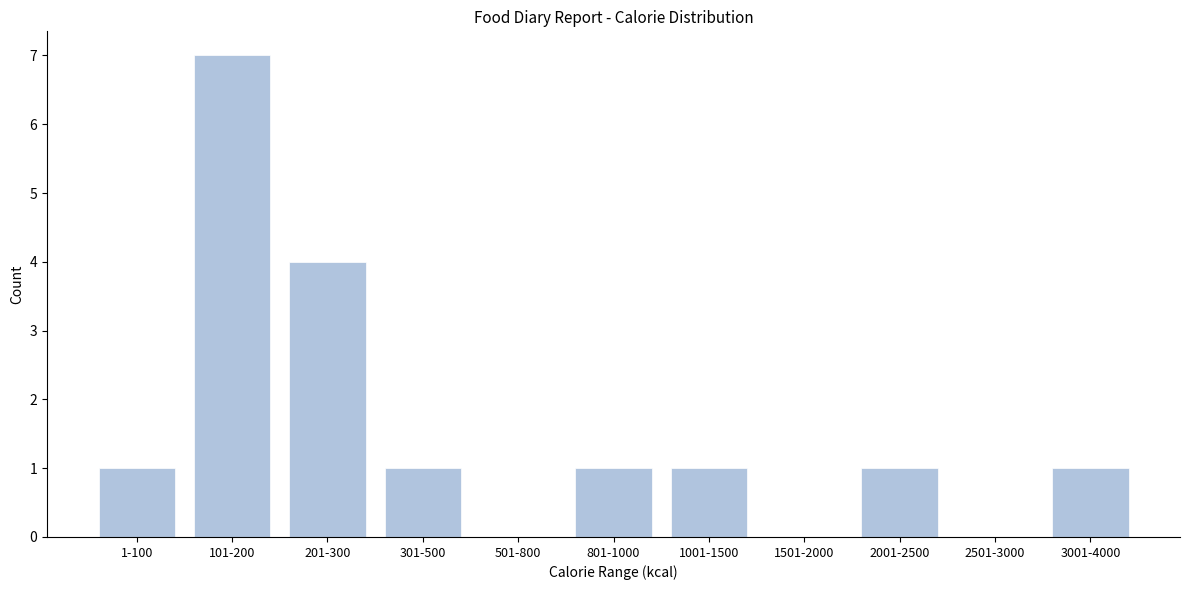

Reading right to left, list all the values displayed in this chart.

3001-4000=1	2501-3000=0	2001-2500=1	1501-2000=0	1001-1500=1	801-1000=1	501-800=0	301-500=1	201-300=4	101-200=7	1-100=1